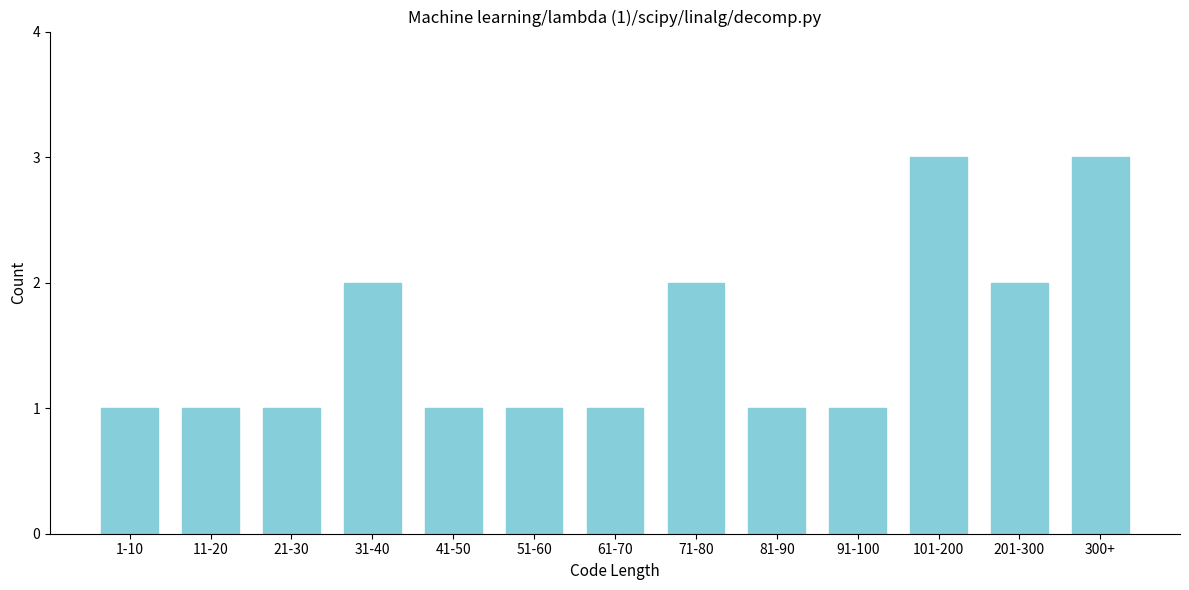

Reading left to right, what are all the values shown in this chart?

1	1	1	2	1	1	1	2	1	1	3	2	3